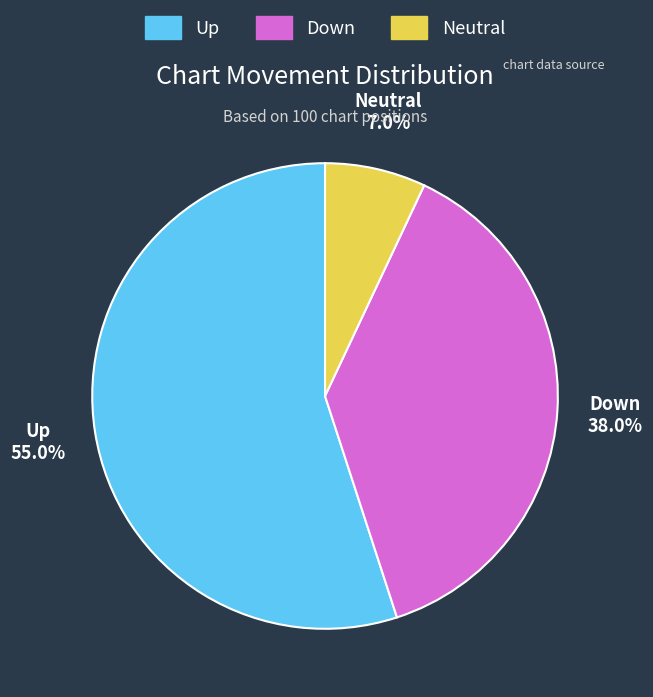

Is there a majority slice in this chart?

Yes